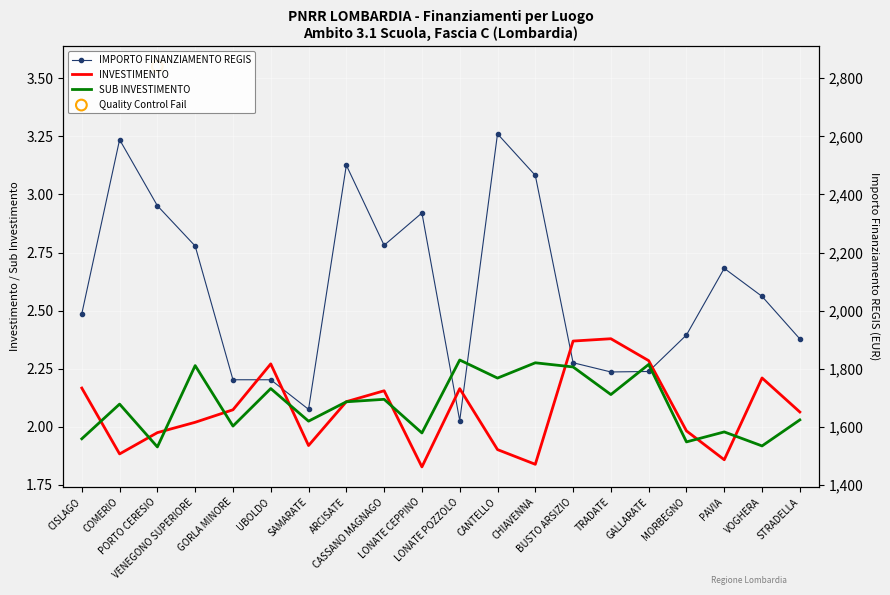

At how many categories does at least one series exceed 2?

20